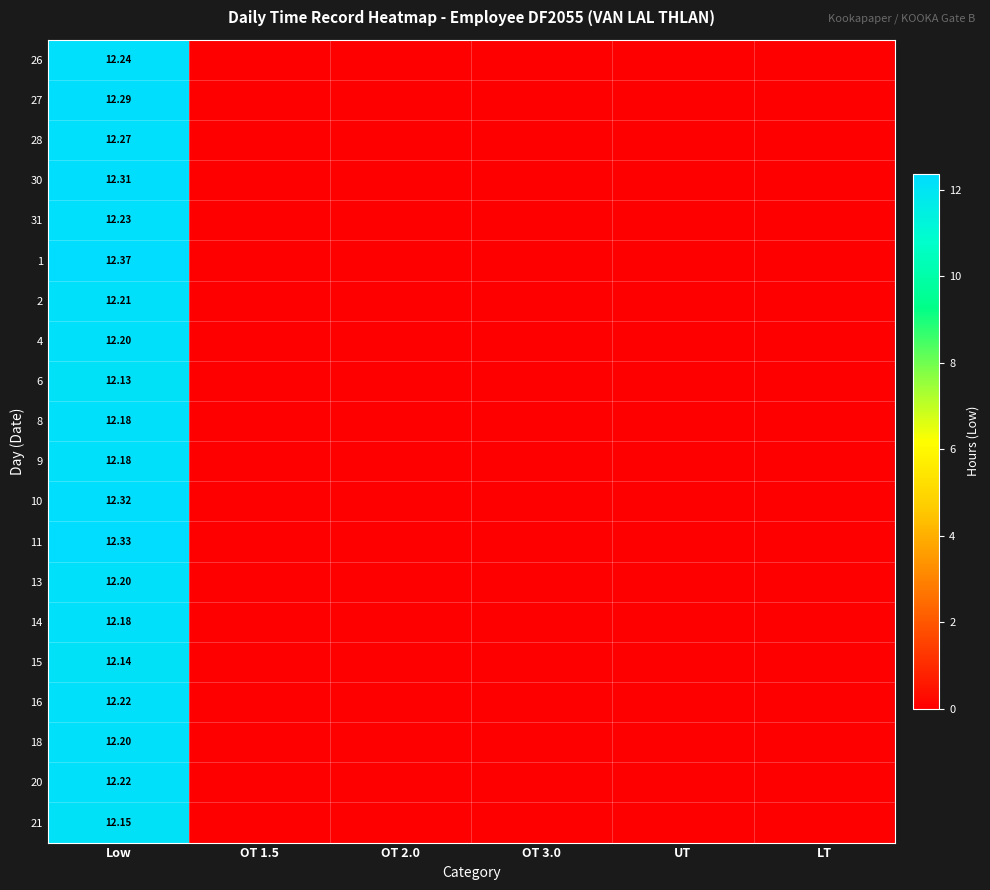

True or false: 15 has a value of -3.7 at OT 3.0.

False